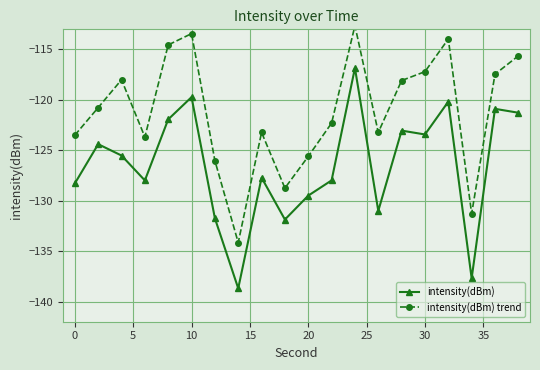

True or false: intensity(dBm) and intensity(dBm) trend intersect in this chart.

False